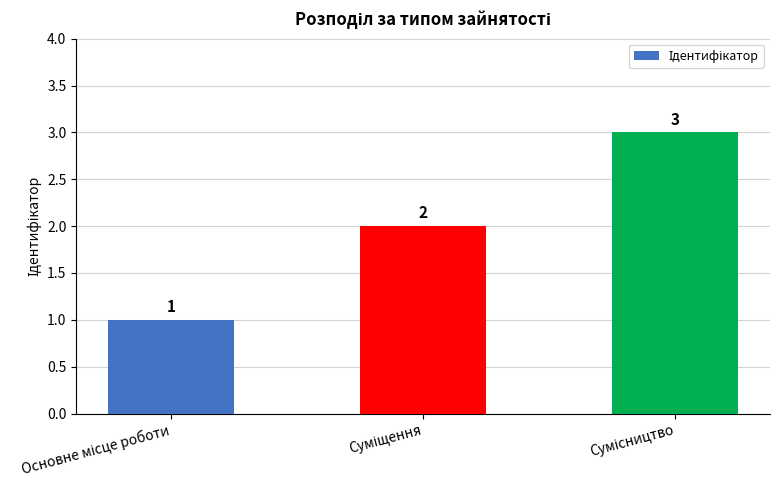

What is the maximum value shown in the chart?

3